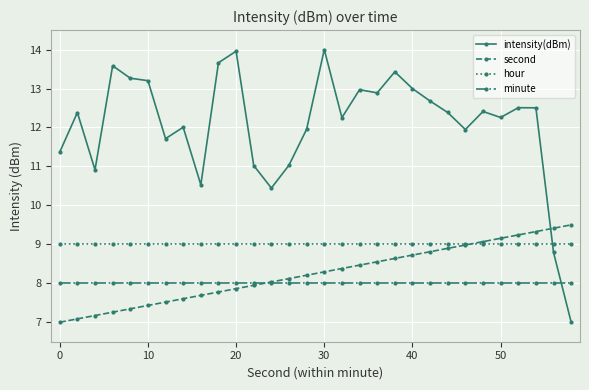

True or false: intensity(dBm) and second cross at least once.

True